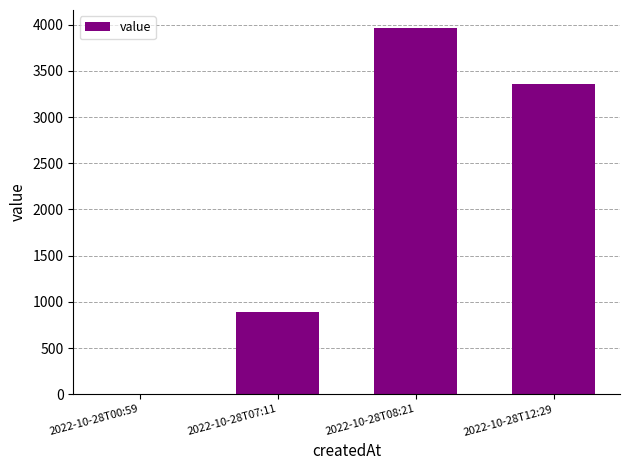

At which category does the chart reach its peak across all series?

2022-10-28T08:21